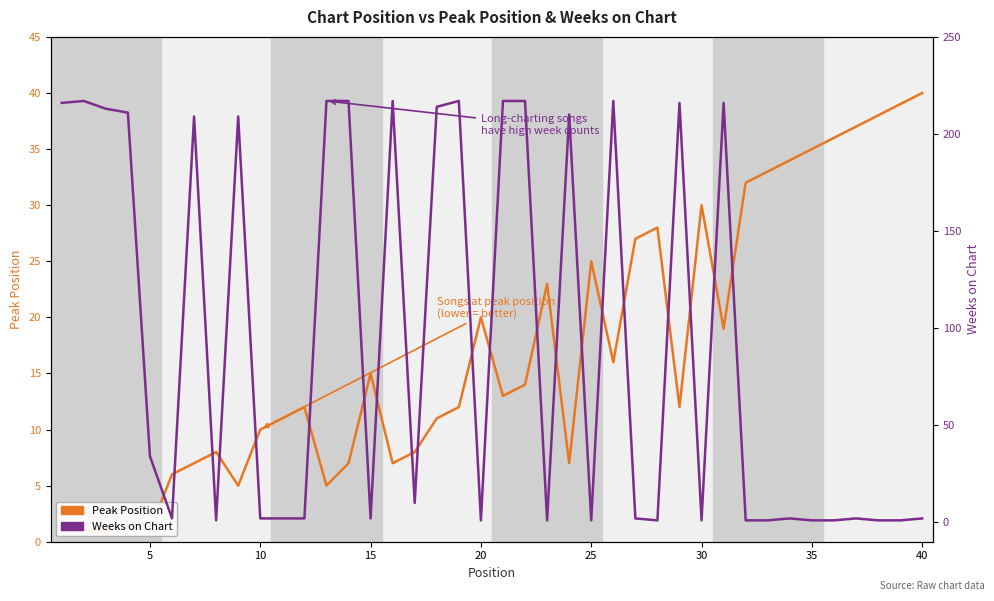

Which category has the lowest value in the Weeks on Chart series?

35